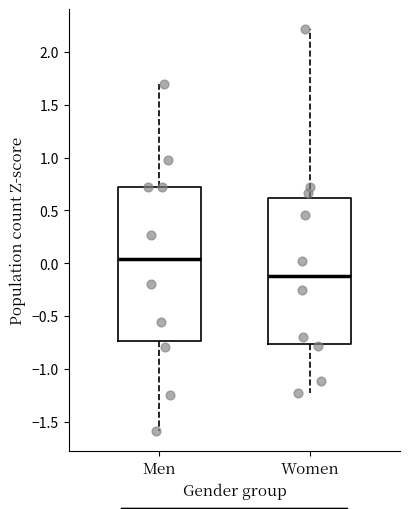

Where is the lower edge of the box for Men on the y-axis? The values are not printed on the chart, so give them approximately, as read against the axis.

-0.75